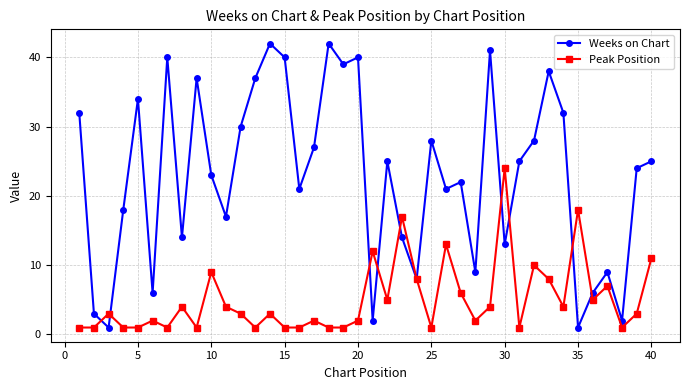

Which series has the largest total across all categories?

Weeks on Chart